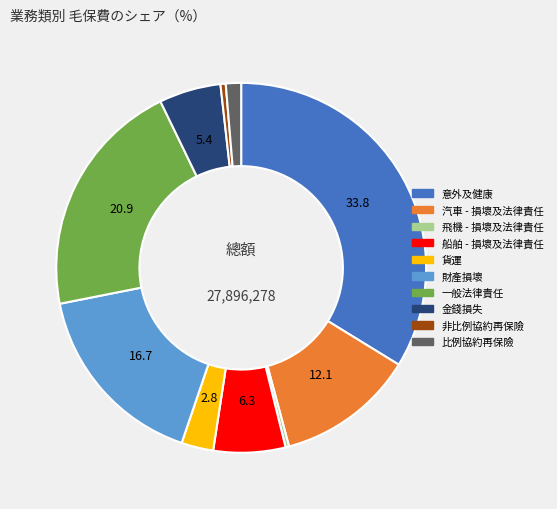

The 意外及健康 slice represents 34% of the pie. True or false?

True